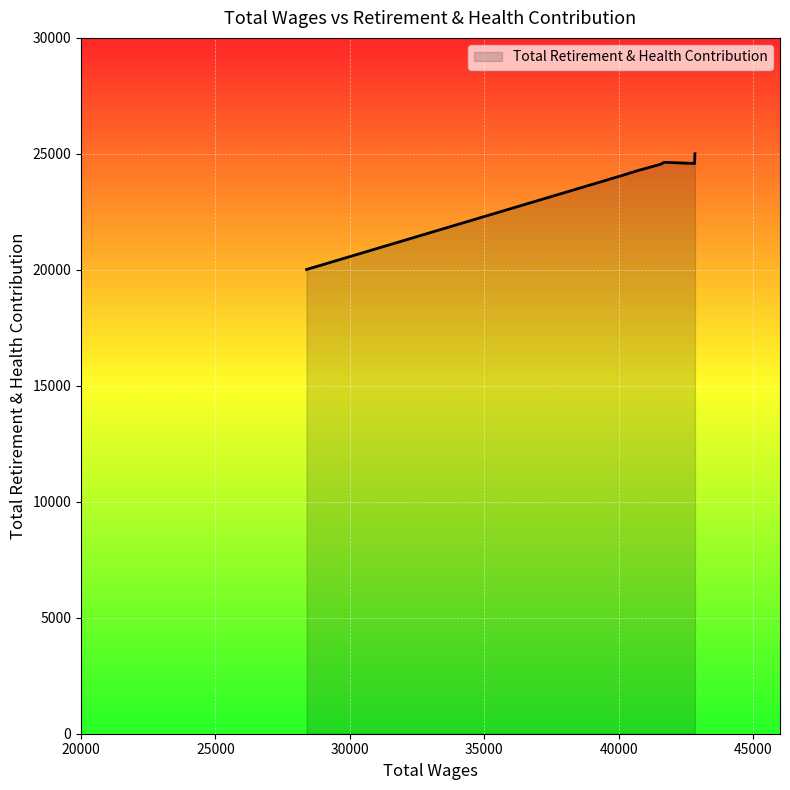

What is the sum of all values?

167153